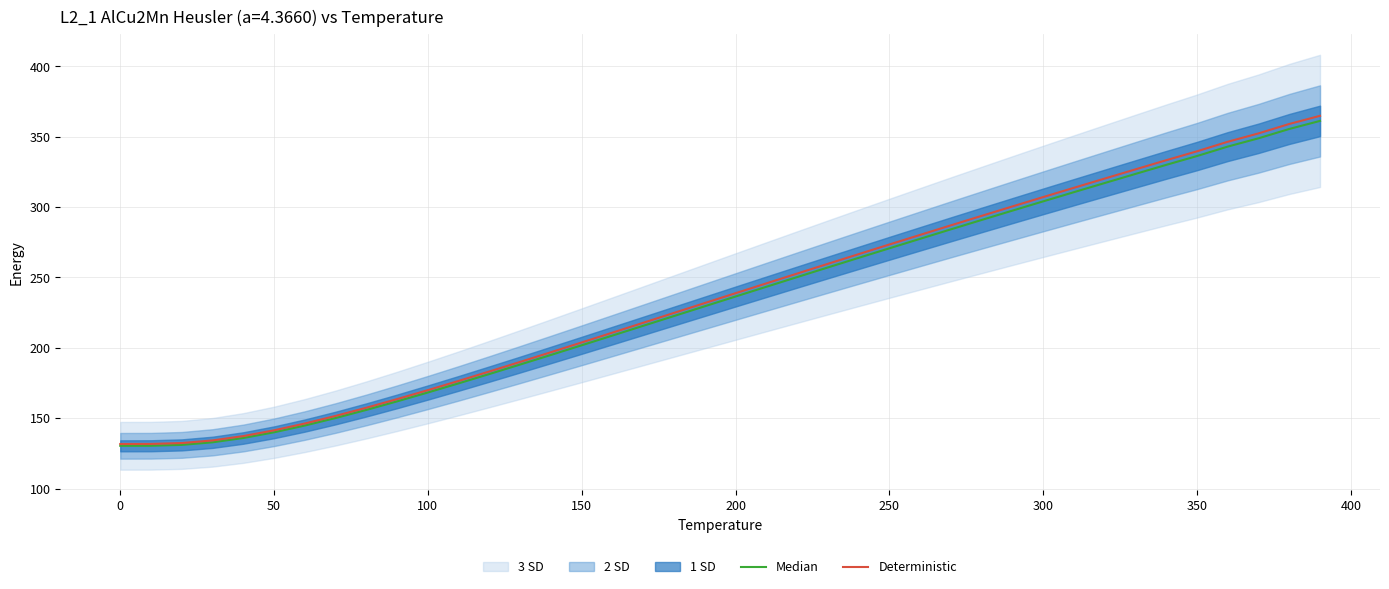

True or false: Median has more than 2 interior local peaks.

False